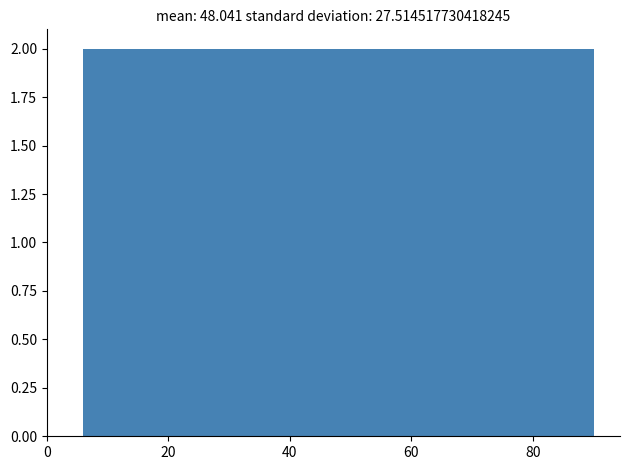

How tall is the bar that spans 58 to 70 on the x-axis? Neither the bar edges nor the heights are printed on the chart, so give them approximately, as read against the axes.

2